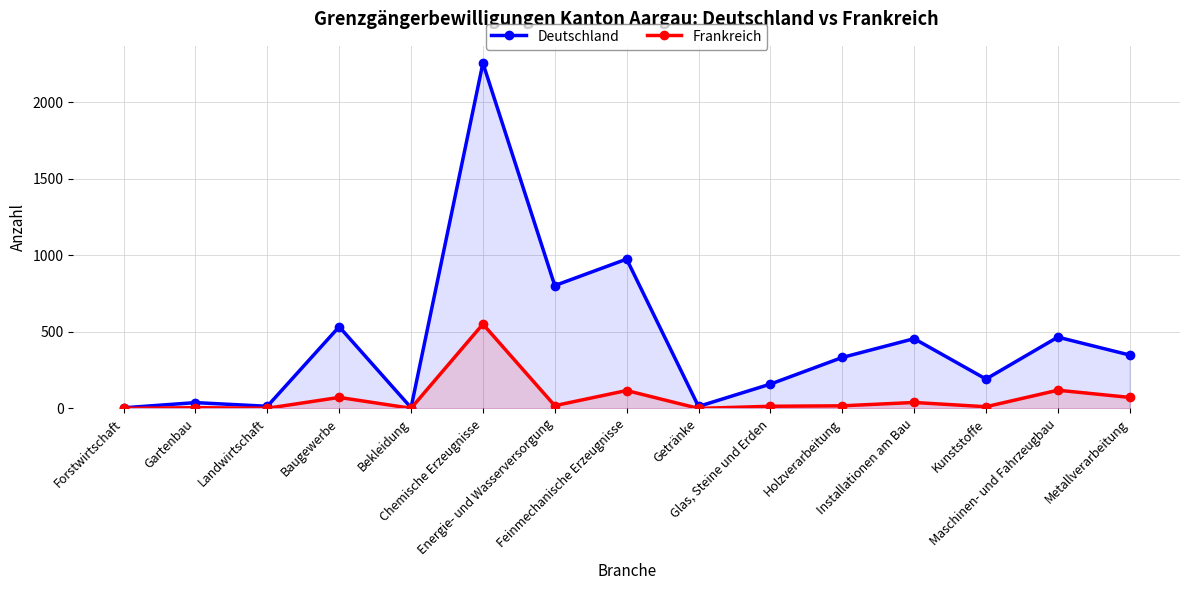

Which label corresponds to the smallest value in the chart?

Forstwirtschaft